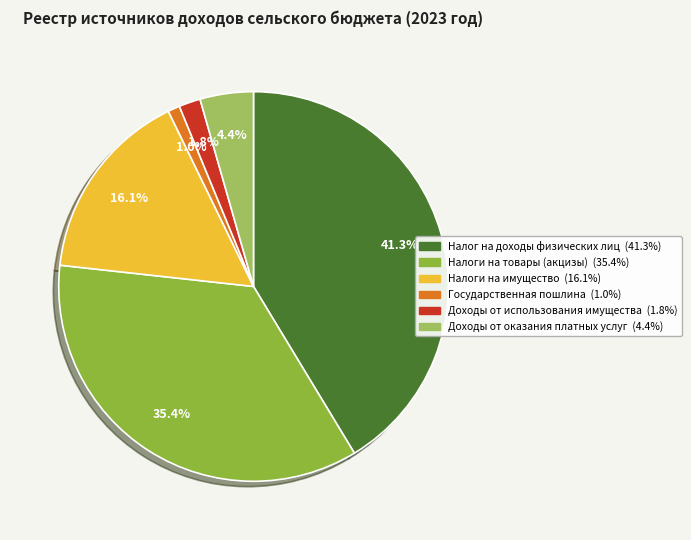

Is it true that Налоги на имущество is 23% of the pie?

False